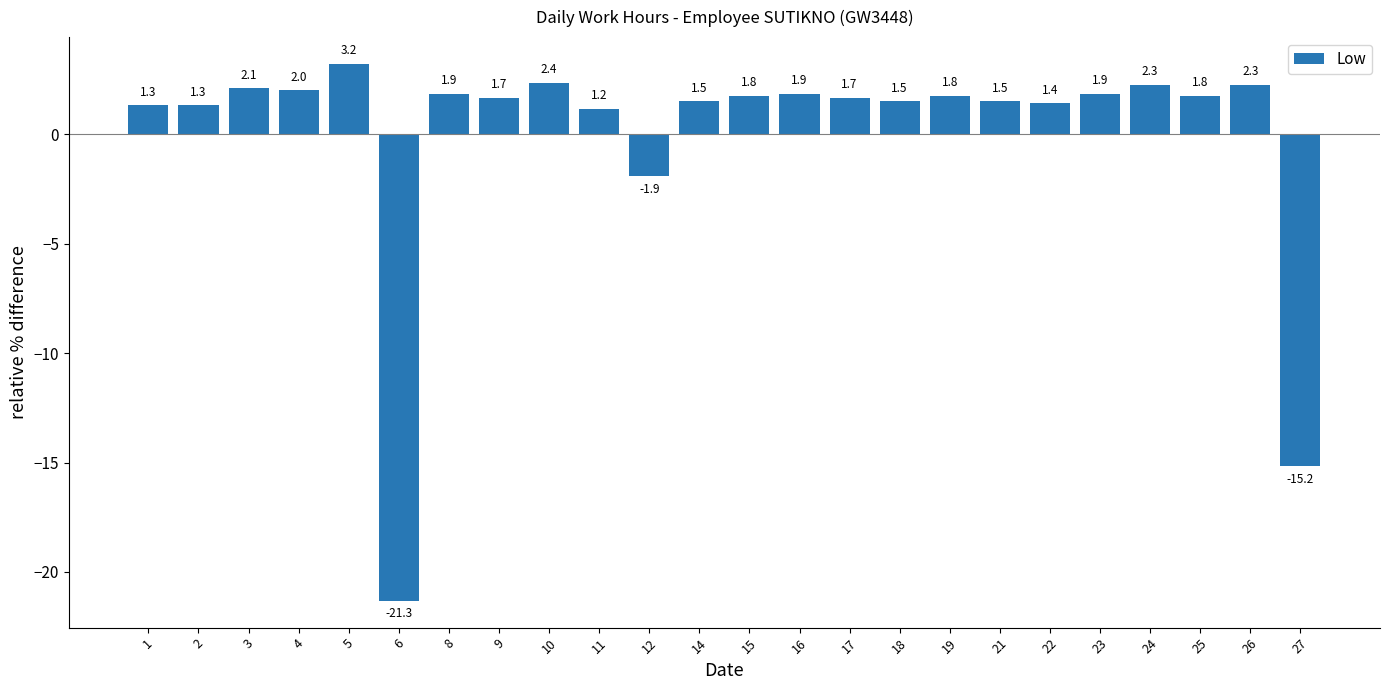

Between 23 and 6, which is larger?

23